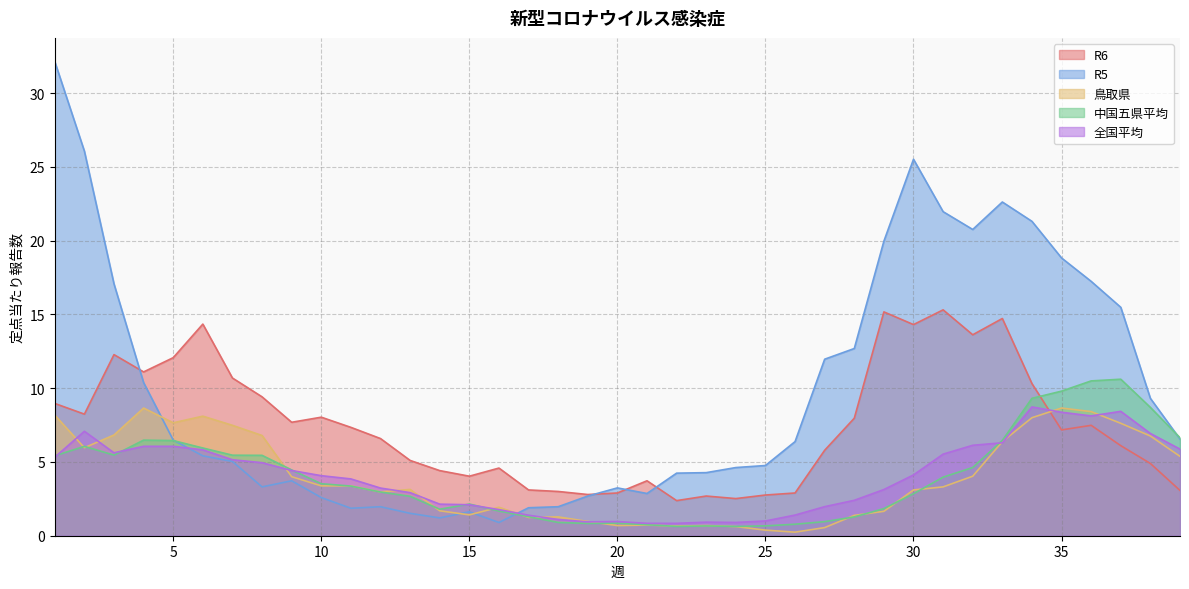

Reading left to right, transcribe all the data shown in this chart.

R6: 9.0	8.2	12.3	11.1	12.1	14.3	10.7	9.4	7.7	8.0	7.3	6.6	5.1	4.4	4.0	4.6	3.1	3.0	2.8	2.9	3.7	2.4	2.7	2.5	2.8	2.9	5.8	8.0	15.2	14.3	15.3	13.6	14.7	10.3	7.2	7.5	6.1	4.9	3.1
R5: 32.1	26.1	17.1	10.4	6.5	5.4	5.0	3.3	3.7	2.6	1.9	2.0	1.5	1.2	1.6	0.9	1.9	2.0	2.7	3.2	2.9	4.2	4.3	4.6	4.8	6.4	12.0	12.7	20.0	25.5	22.0	20.8	22.6	21.3	18.8	17.2	15.5	9.3	6.6
鳥取県: 8.2	6.0	6.8	8.7	7.7	8.1	7.5	6.8	4.0	3.4	3.4	3.0	3.1	1.7	1.4	1.9	1.2	1.3	1.0	0.7	0.7	0.7	0.7	0.6	0.4	0.2	0.6	1.4	1.7	3.1	3.3	4.0	6.4	8.0	8.7	8.4	7.6	6.8	5.4
中国五県平均: 5.4	6.1	5.5	6.5	6.5	5.9	5.5	5.4	4.5	3.5	3.4	3.0	2.7	1.8	2.1	1.7	1.3	0.9	0.8	0.9	0.7	0.6	0.7	0.6	0.7	0.8	1.0	1.3	1.8	2.8	4.0	4.6	6.5	9.3	9.8	10.5	10.6	8.7	6.6
全国平均: 5.3	7.1	5.6	6.1	6.1	5.8	5.2	5.0	4.4	4.1	3.9	3.2	2.9	2.1	2.1	1.8	1.4	1.1	0.9	1.0	0.8	0.8	0.9	0.9	1.0	1.4	2.0	2.4	3.1	4.1	5.5	6.1	6.3	8.7	8.4	8.1	8.4	6.9	5.9